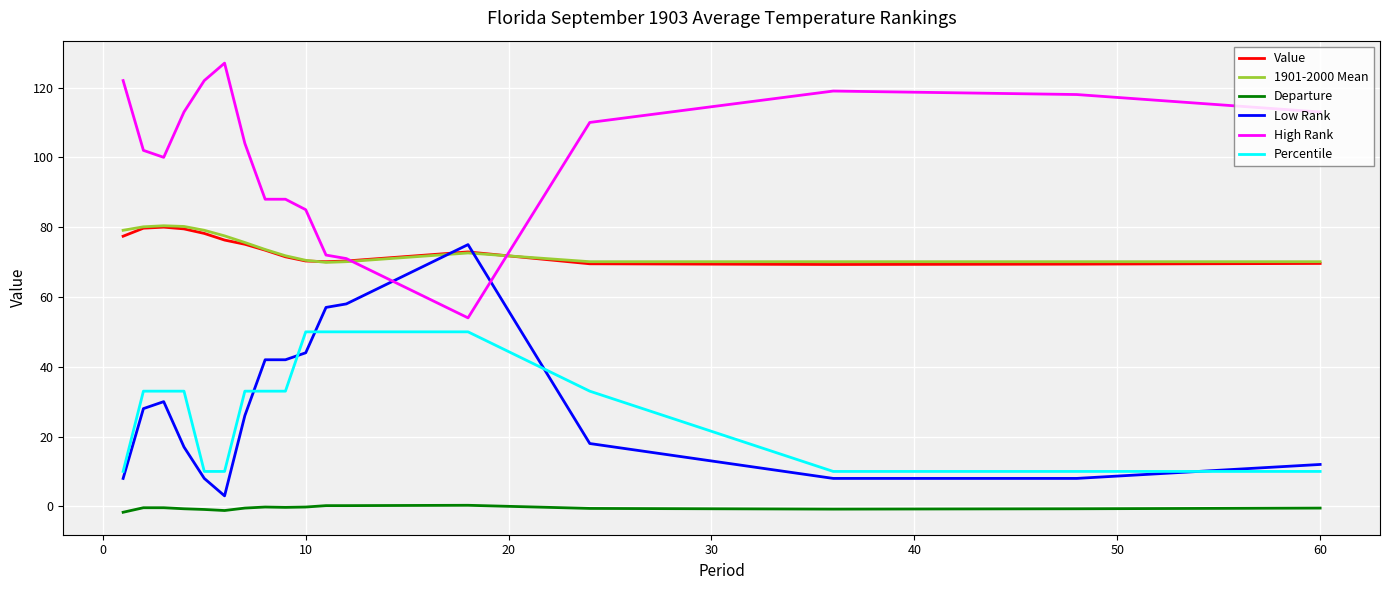

Which series has the largest total across all categories?

High Rank